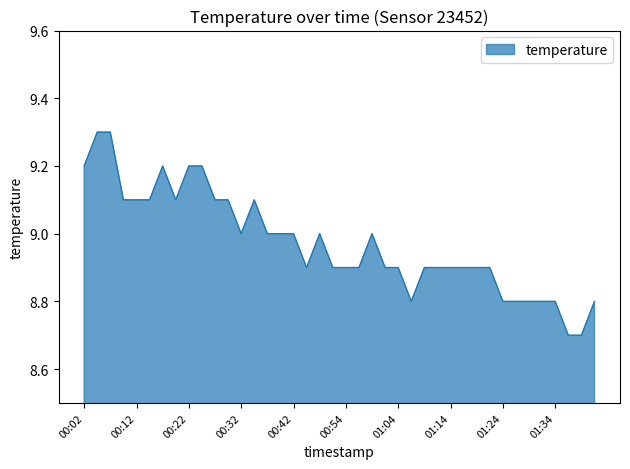

Reading left to right, extract all data points from this chart.

9.2	9.3	9.3	9.1	9.1	9.1	9.2	9.1	9.2	9.2	9.1	9.1	9.0	9.1	9.0	9.0	9.0	8.9	9.0	8.9	8.9	8.9	9.0	8.9	8.9	8.8	8.9	8.9	8.9	8.9	8.9	8.9	8.8	8.8	8.8	8.8	8.8	8.7	8.7	8.8